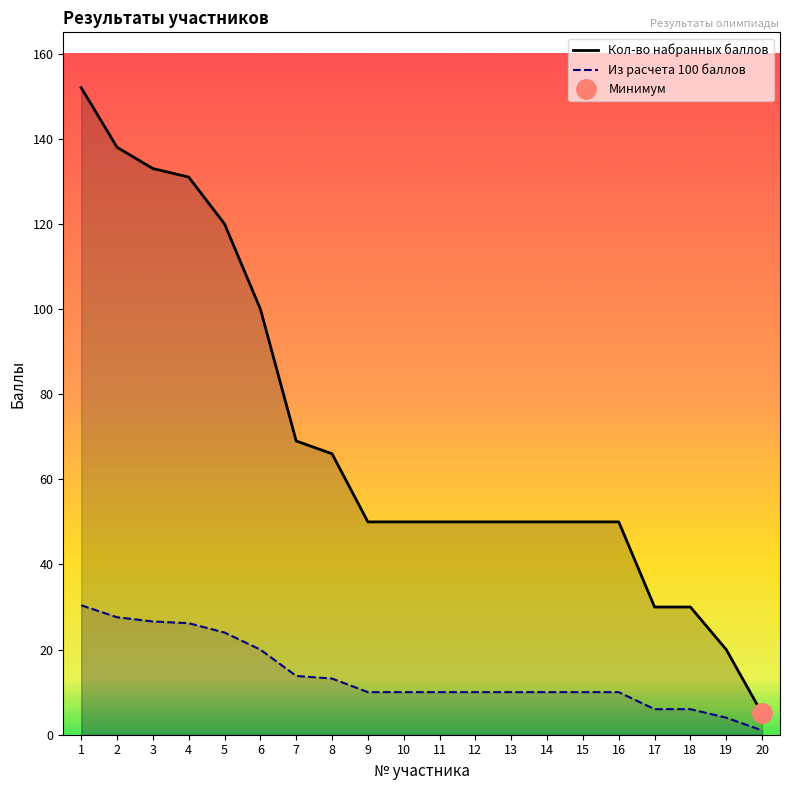

List the labels in order of Кол-во набранных баллов value, largest first.

1, 2, 3, 4, 5, 6, 7, 8, 9, 10, 11, 12, 13, 14, 15, 16, 17, 18, 19, 20